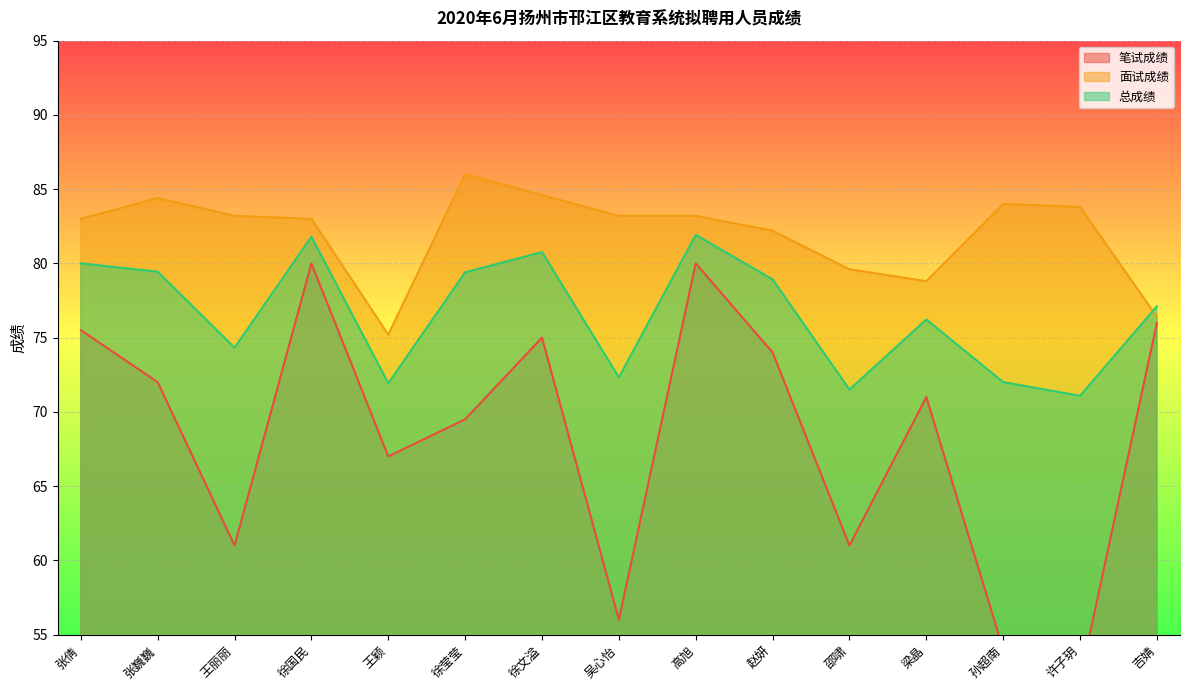

True or false: 面试成绩 has more than 0 interior local peaks.

True